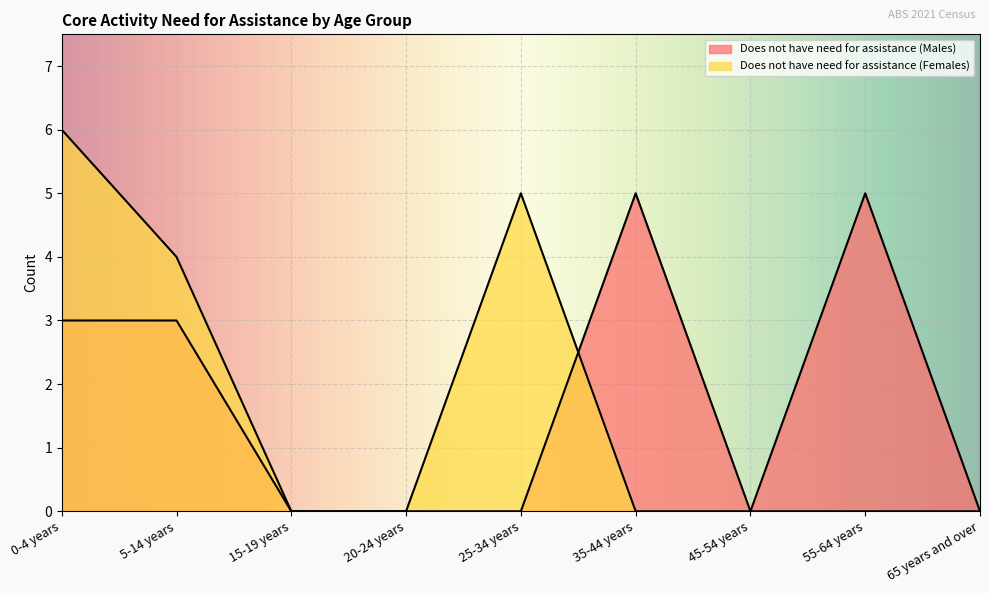

Between which two adjacent categories do Does not have need for assistance (Females) and Does not have need for assistance (Males) first intersect?

25-34 years and 35-44 years